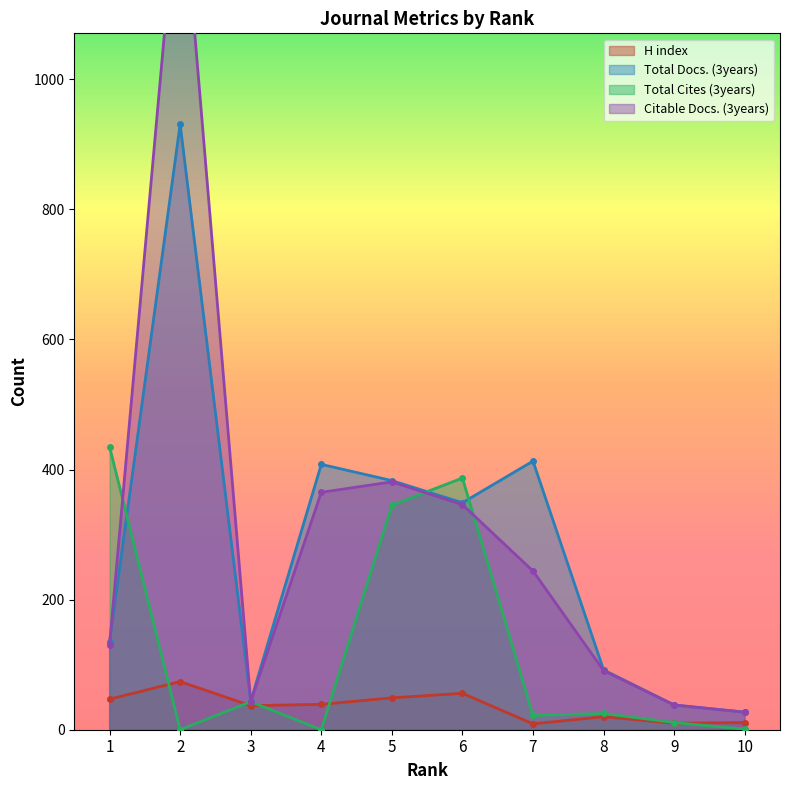

At which category does Total Cites (3years) reach its first local peak?

3